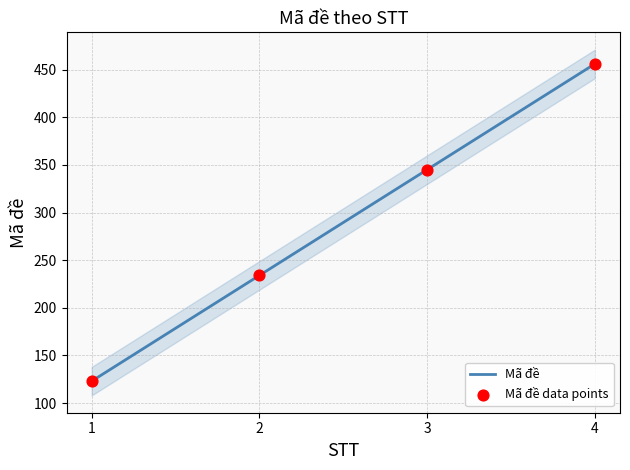

Which series has the largest Y range (max minus min)?

Mã đề